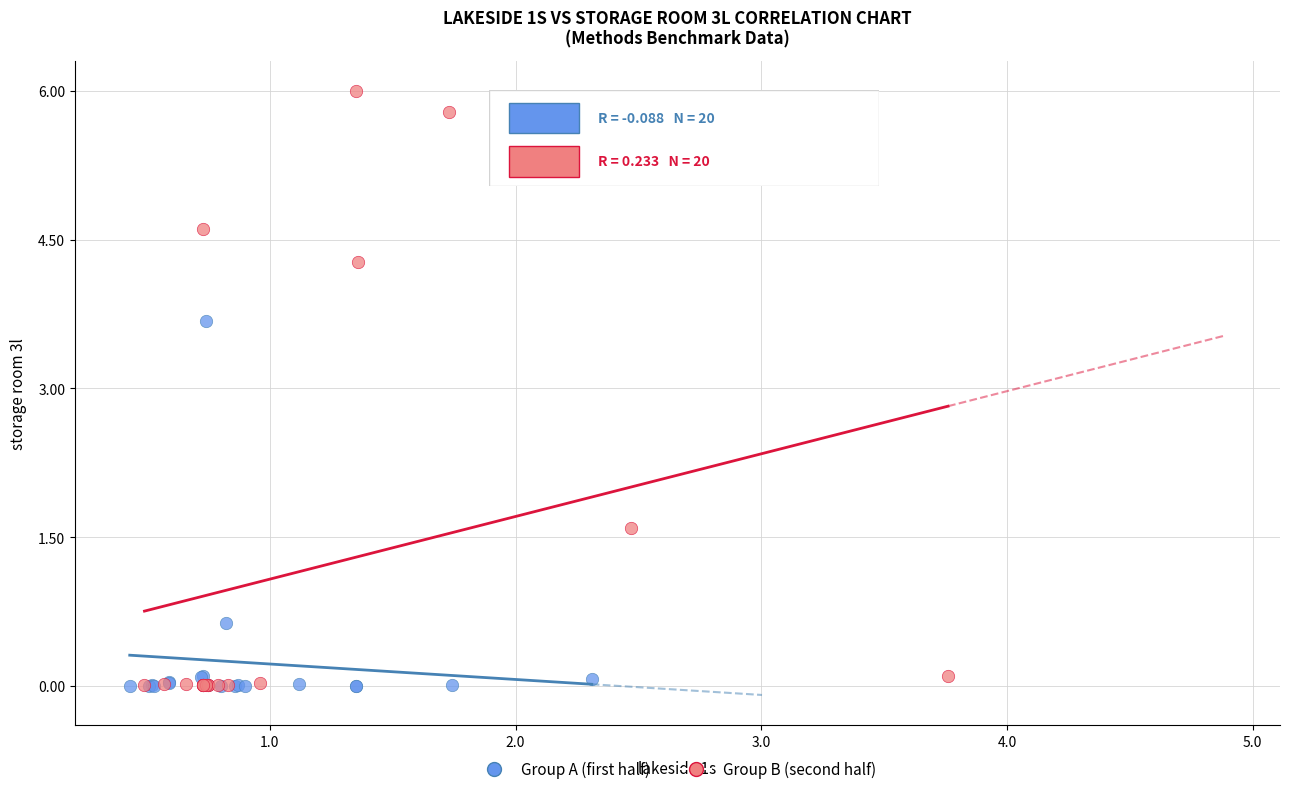

Which series reaches the maximum Y coordinate?

Group B (second half)